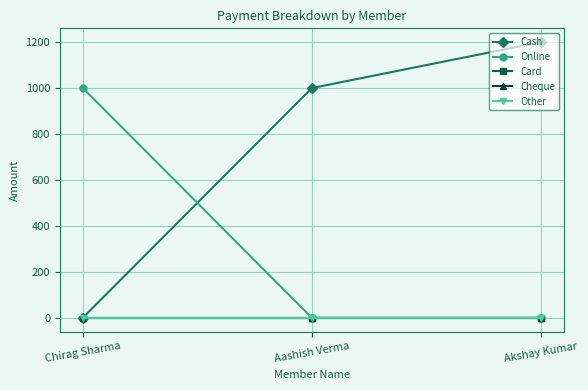

How many lines are shown in the chart?

5